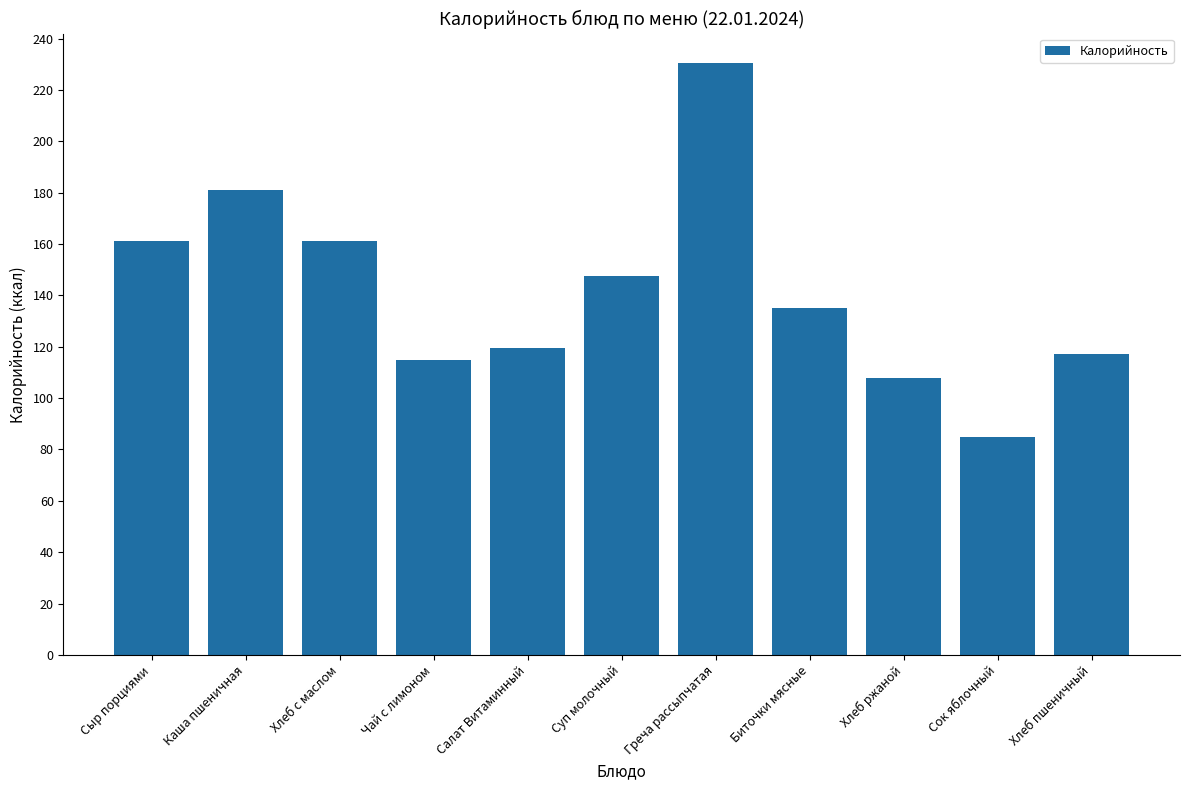

What is the approximate value at Биточки мясные?

135.2